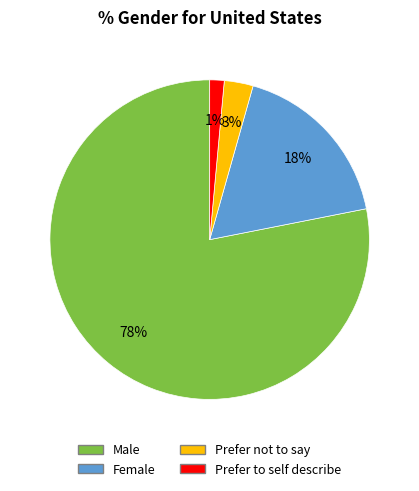

Is it true that Female is 6% of the pie?

False